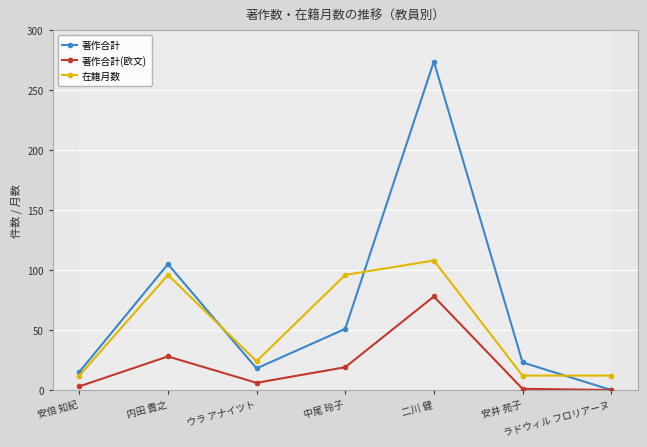

In 著作合計, how many points are lower than both neighbors (excluding endpoints)?

1